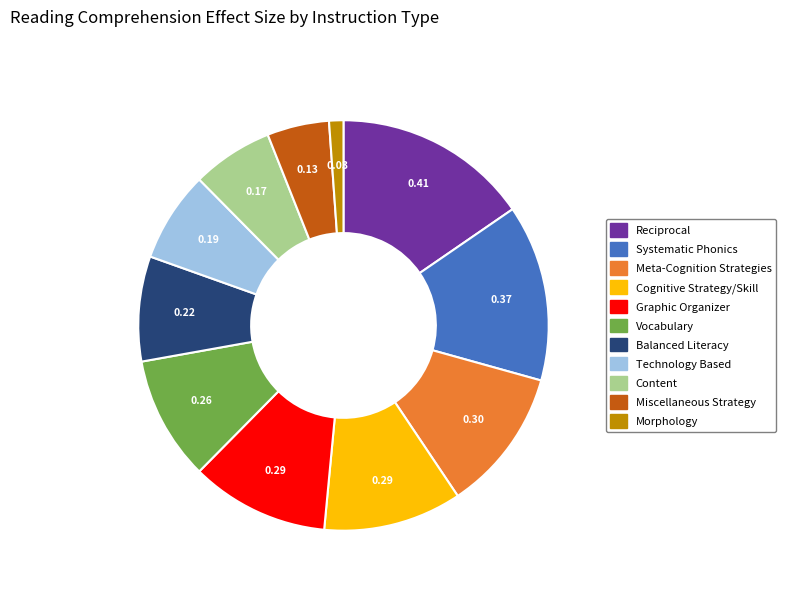

Is there any slice that represents more than half of the pie?

No